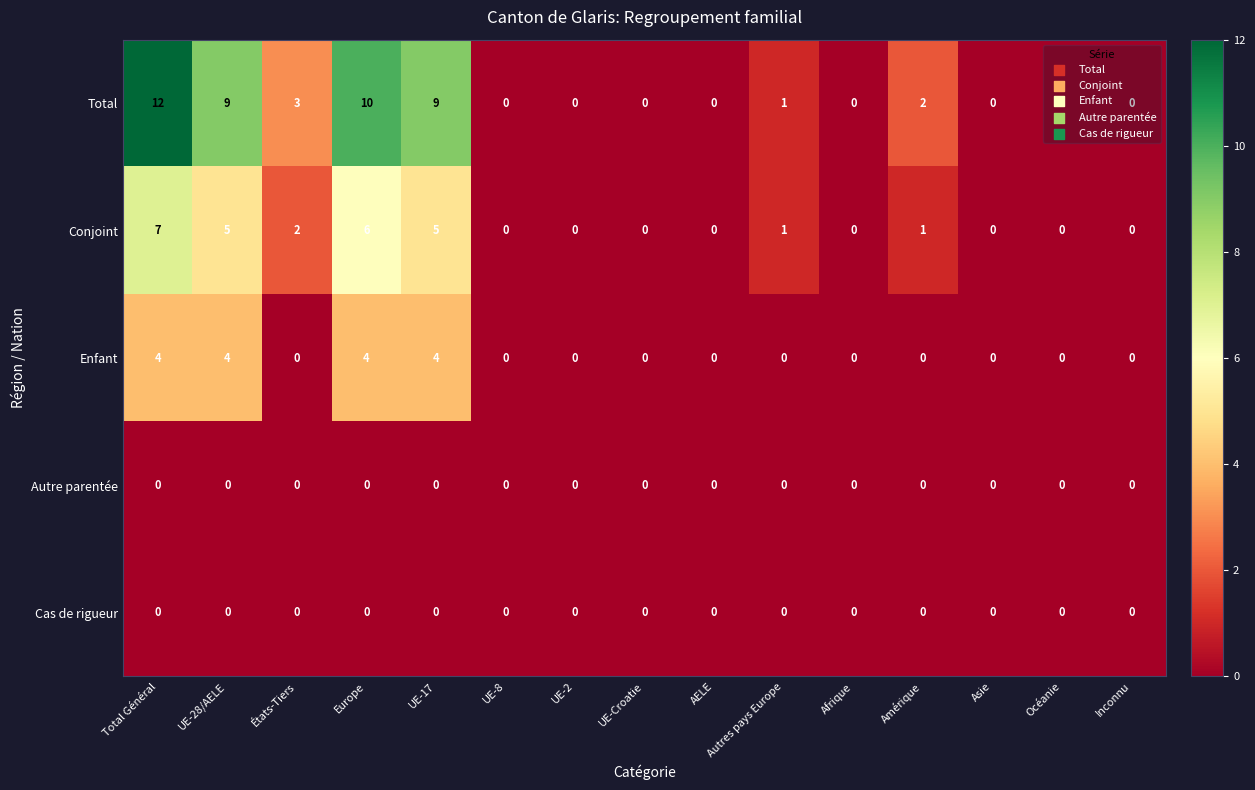

Which series has the widest spread of values?

Total